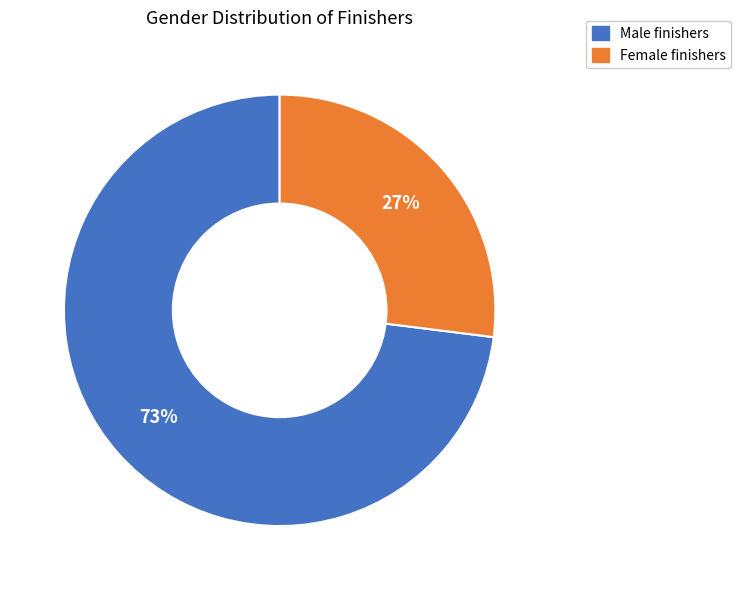

Approximately how many times larger is the value at Female compared to Male?

0.4